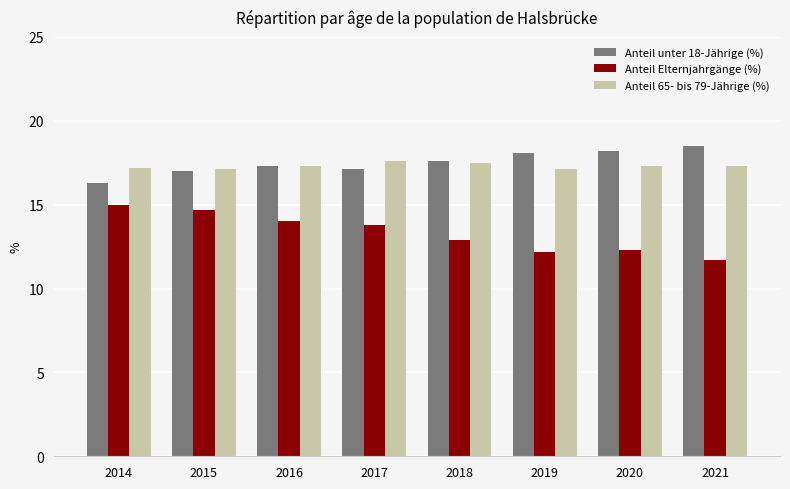

Is the value of Anteil unter 18-Jährige (%) at 2015 greater than the value of Anteil Elternjahrgänge (%) at 2017?

Yes